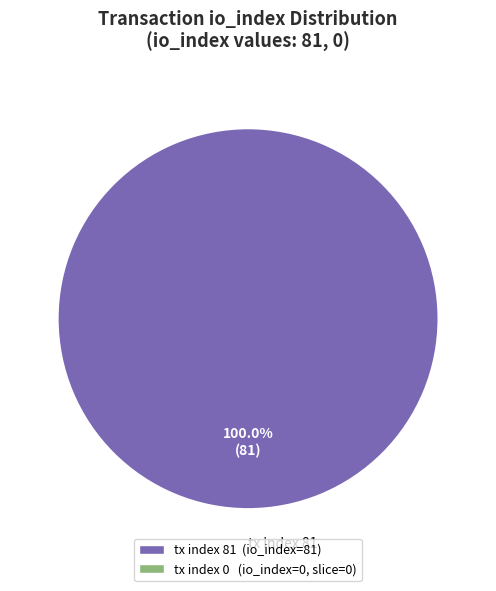

To the nearest percent, what portion does tx index 81 represent?

100%